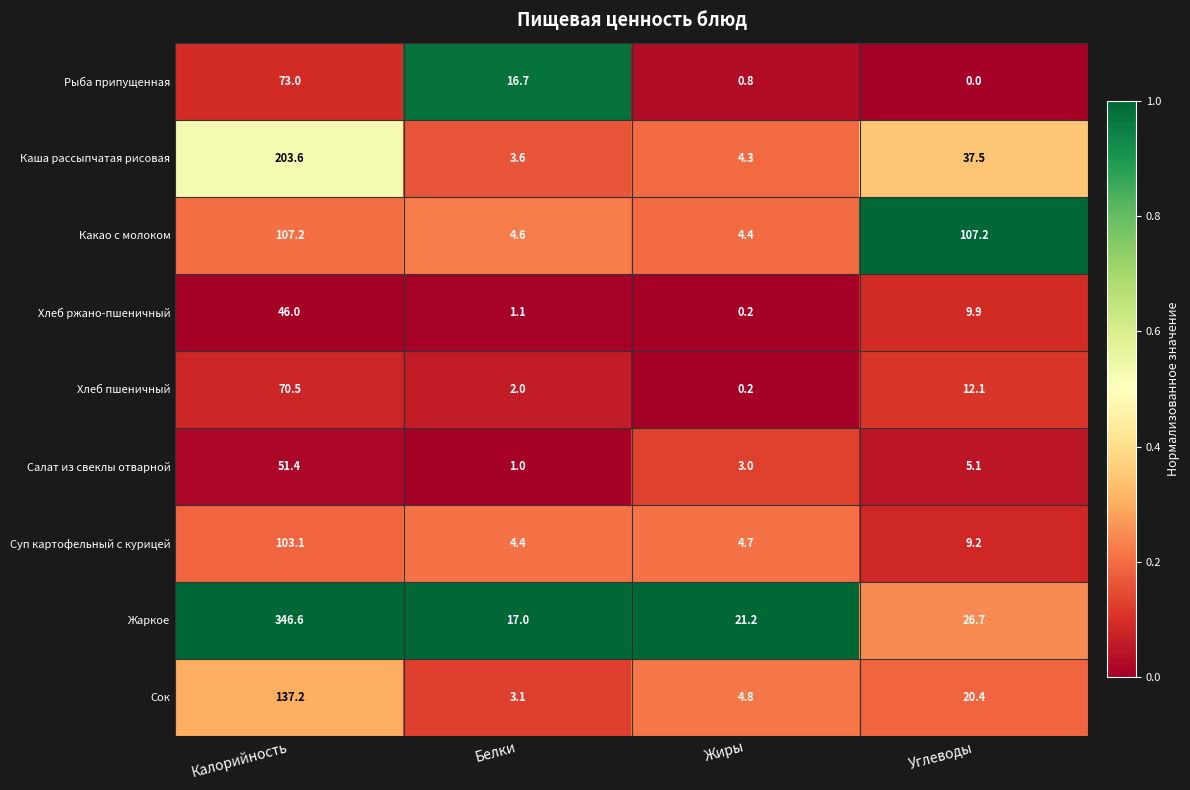

What is the spread (max minus min) of values at Калорийность?

300.6